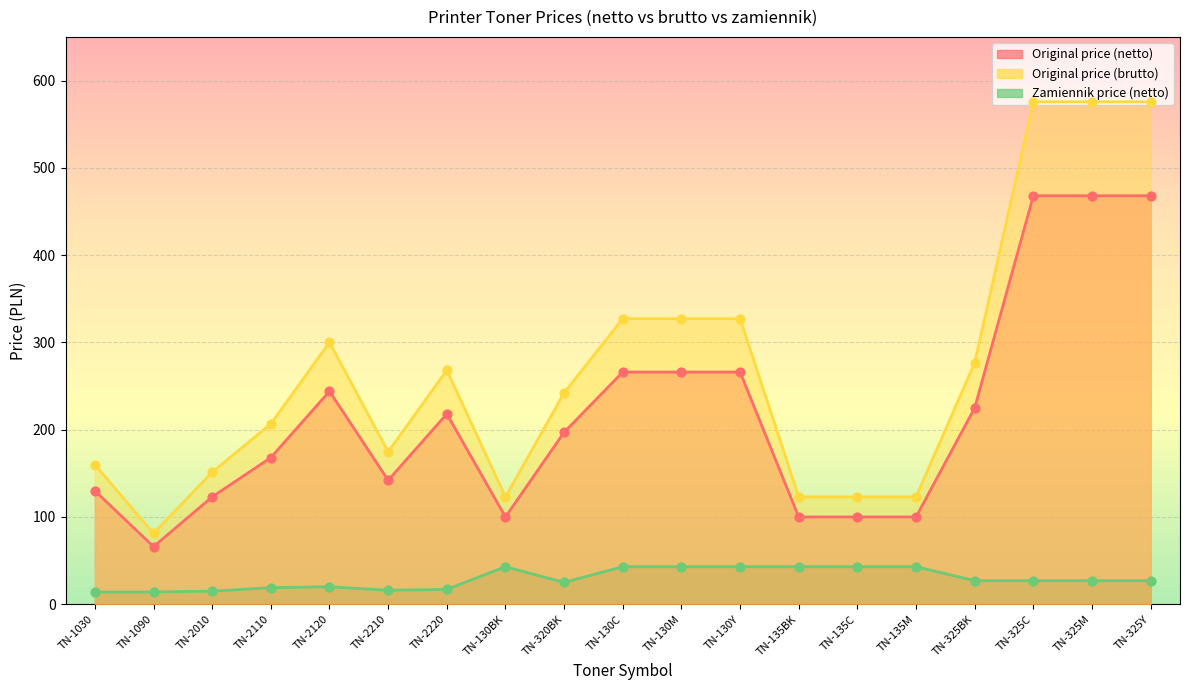

Which series has the largest total across all categories?

Original price (brutto)